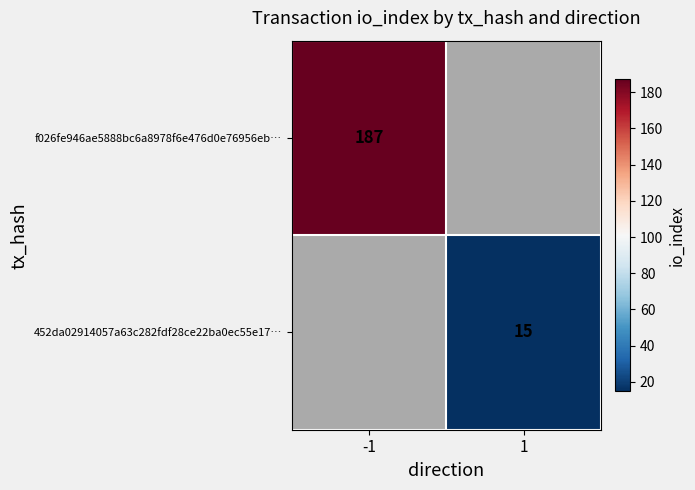

What is the maximum value shown in the chart?

187.0